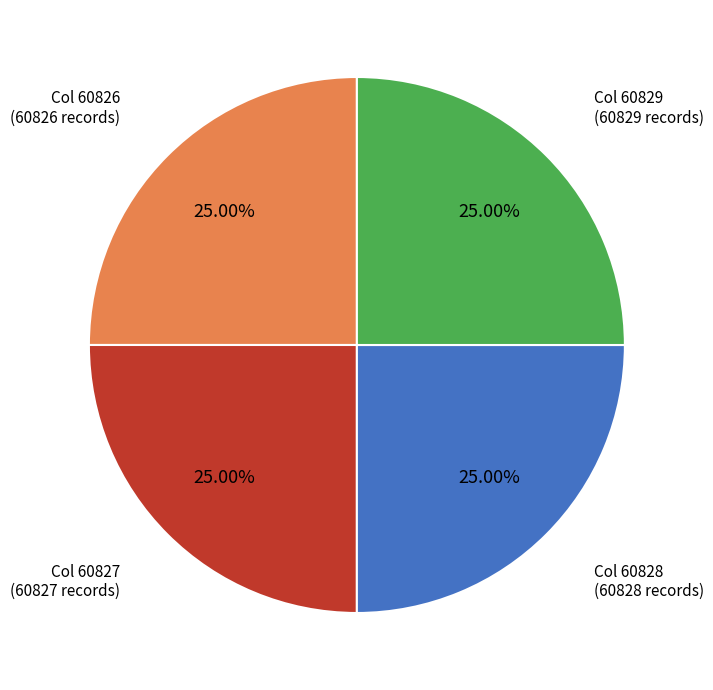

Does any single category account for the majority?

No